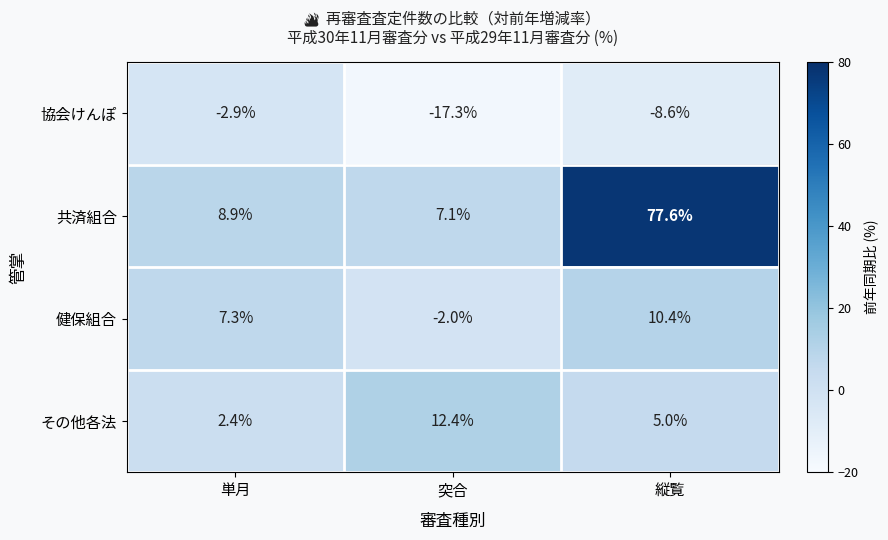

Which category has the lowest value across all series?

突合